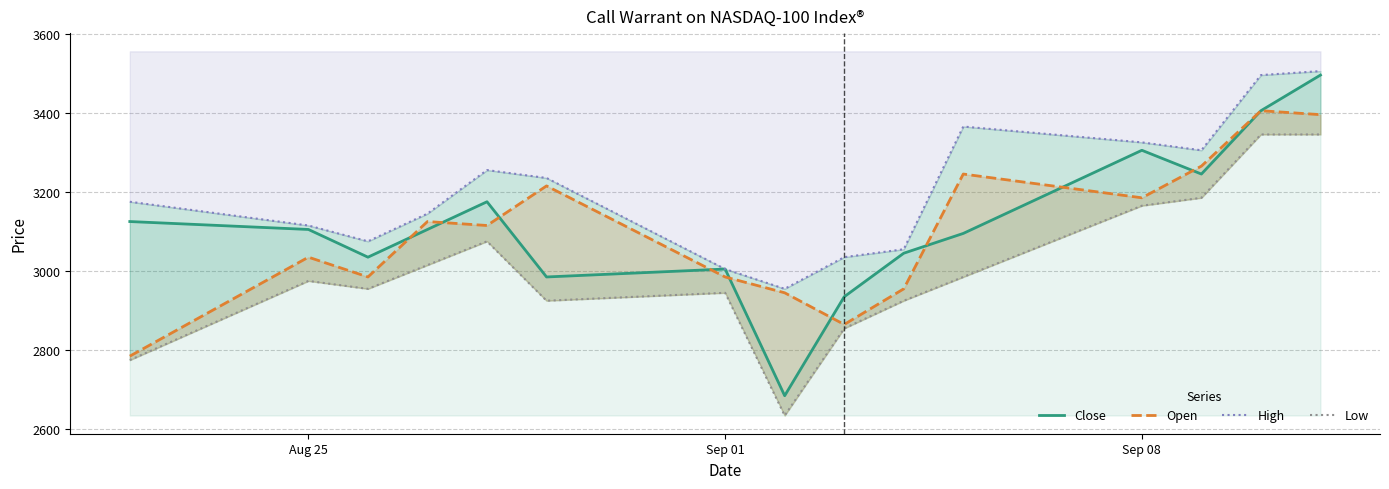

Does the chart display data point markers on the line(s)?

No